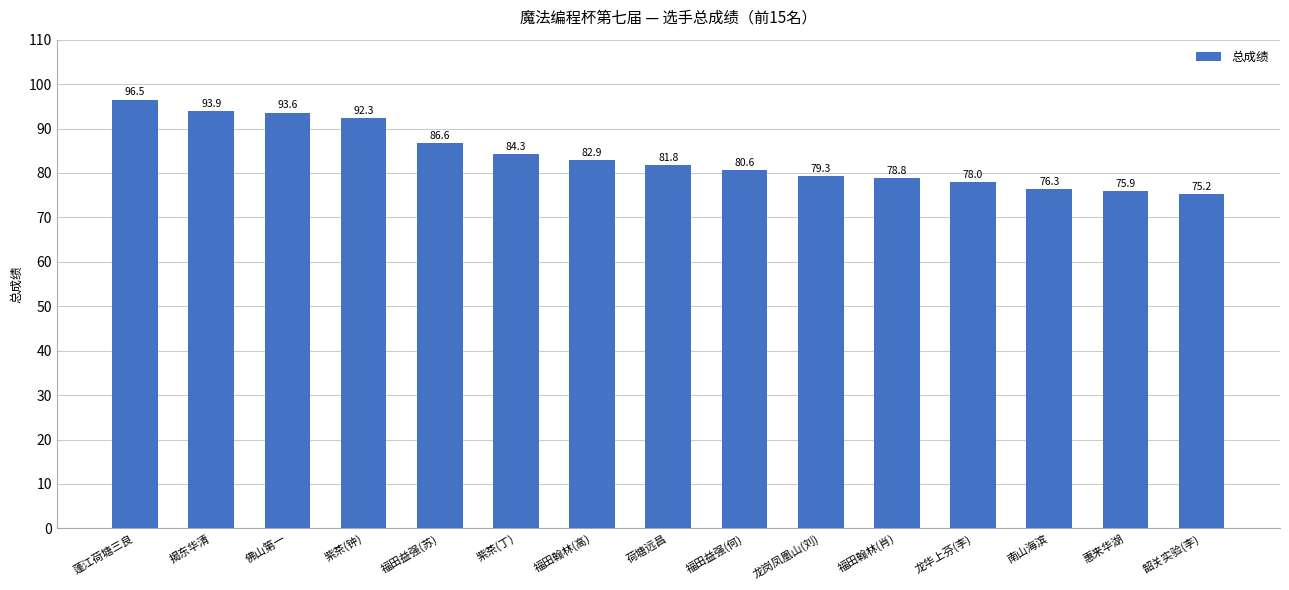

What is the sum of the values at 南山海滨 and 荷塘远昌?

158.1